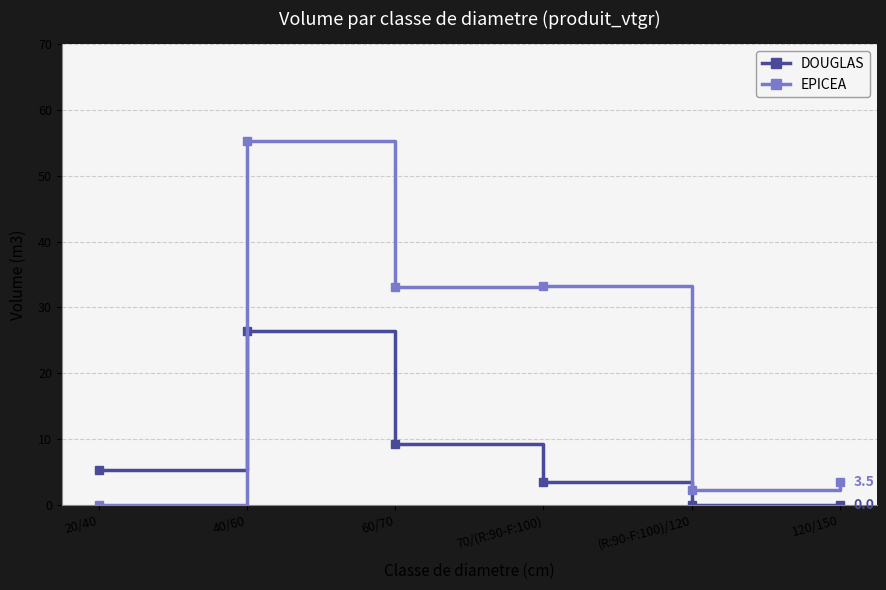

At which category is the sum across all series the highest?

40/60